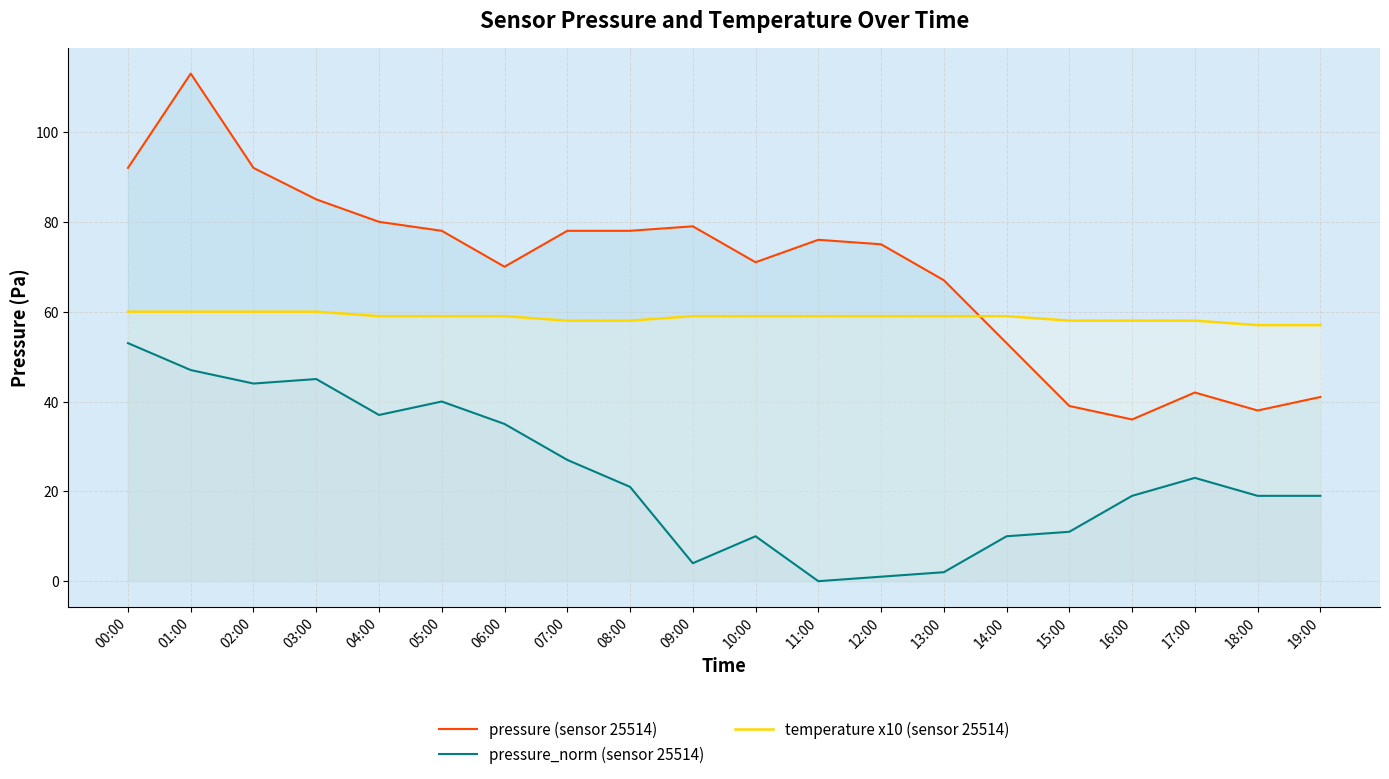

What is the label of the 15th point from the left?

14:00